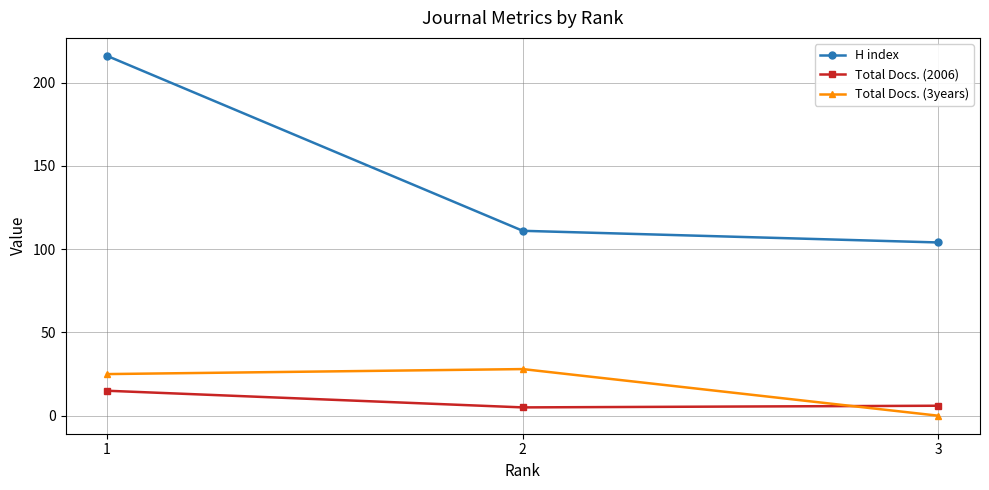

Count the Total Docs. (2006) values in the range 5 to 15.

3